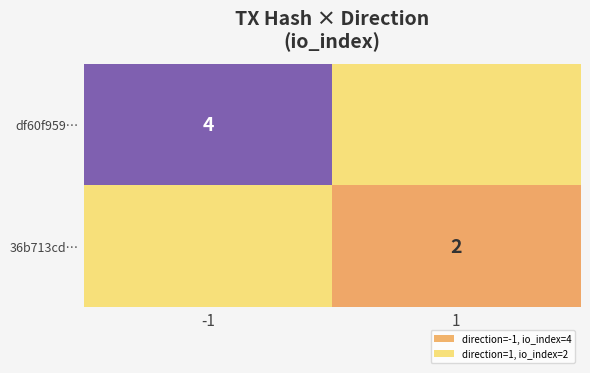

Is the value of df60f959… at -1 greater than the value of 36b713cd… at 1?

Yes